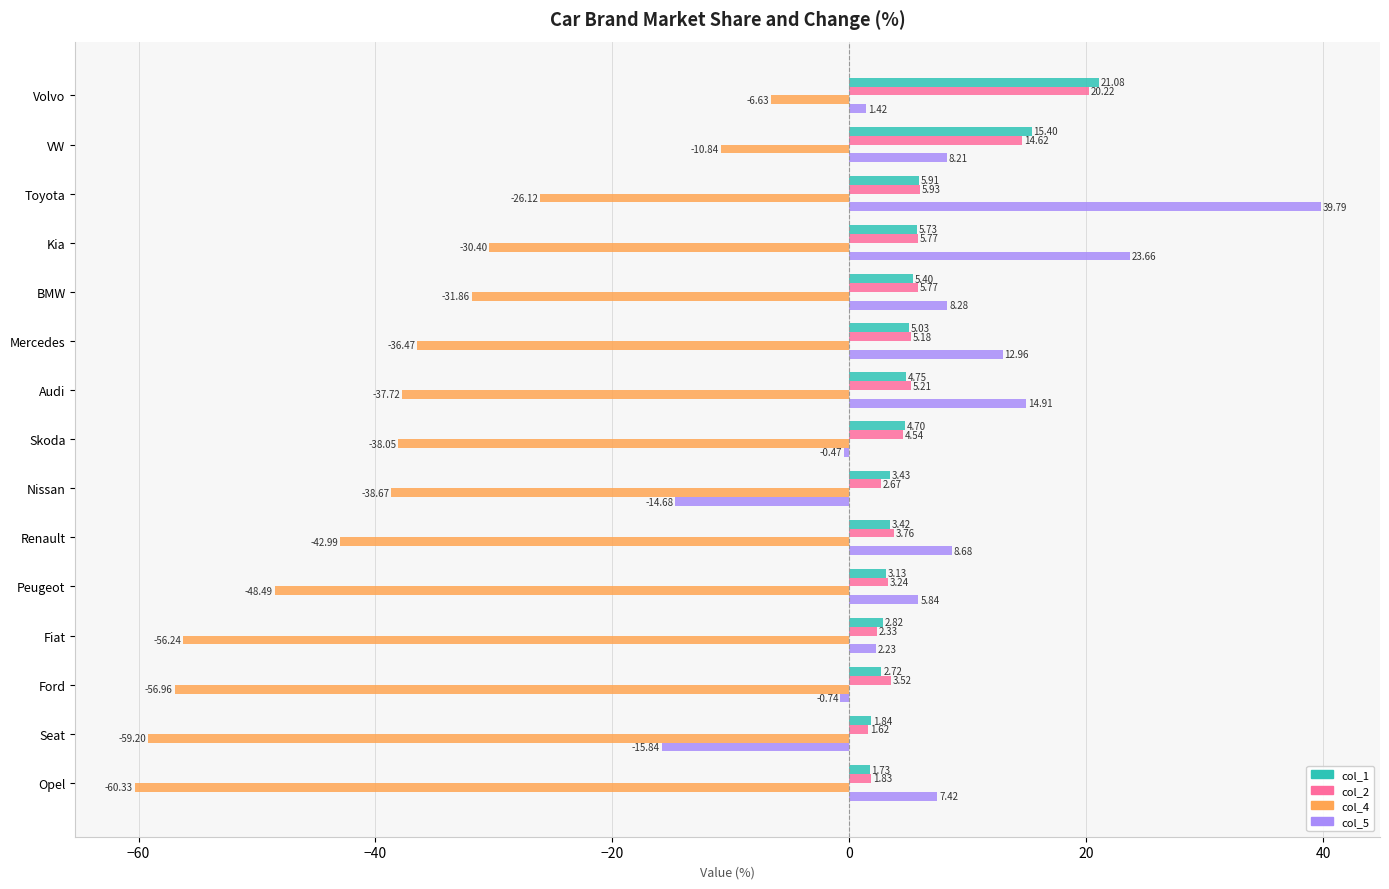

How many series are shown in this chart?

4